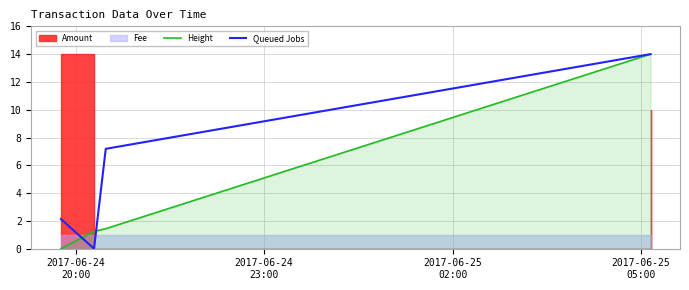

The value of Height at 2017-06-24
20:00 is 7.2. True or false?

False